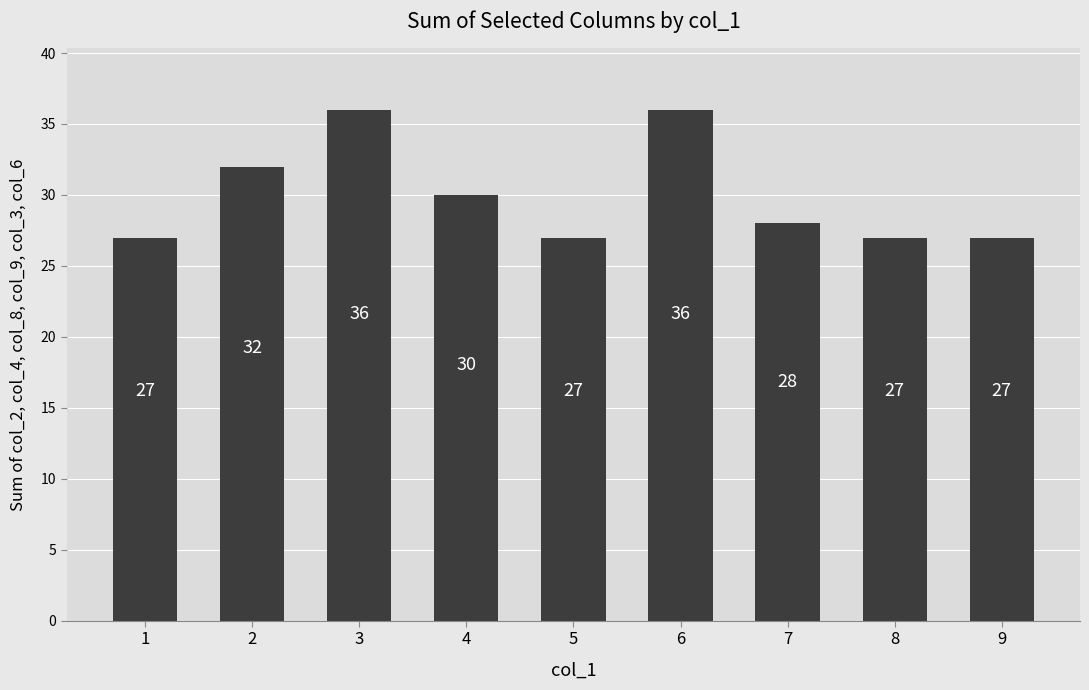

Reading right to left, list all the values displayed in this chart.

27	27	28	36	27	30	36	32	27